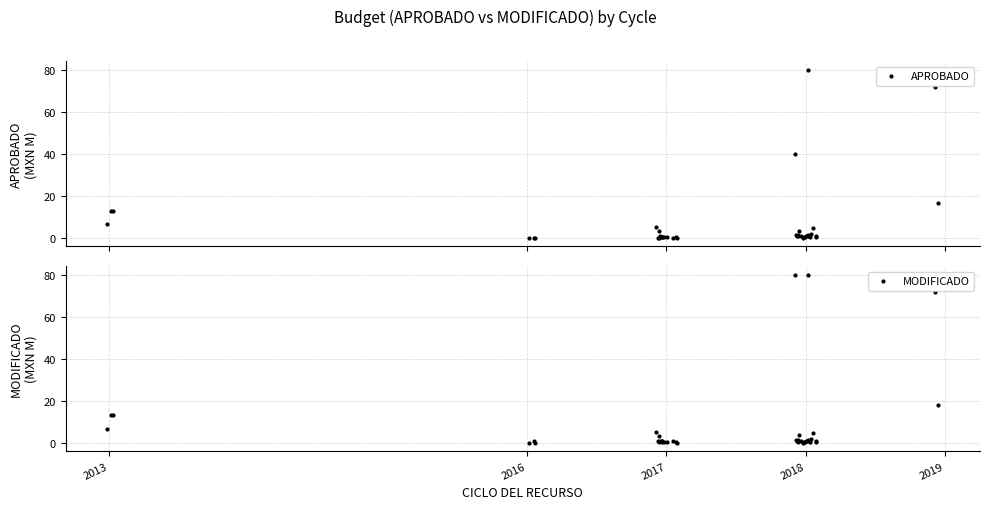

Which series has the largest Y range (max minus min)?

APROBADO